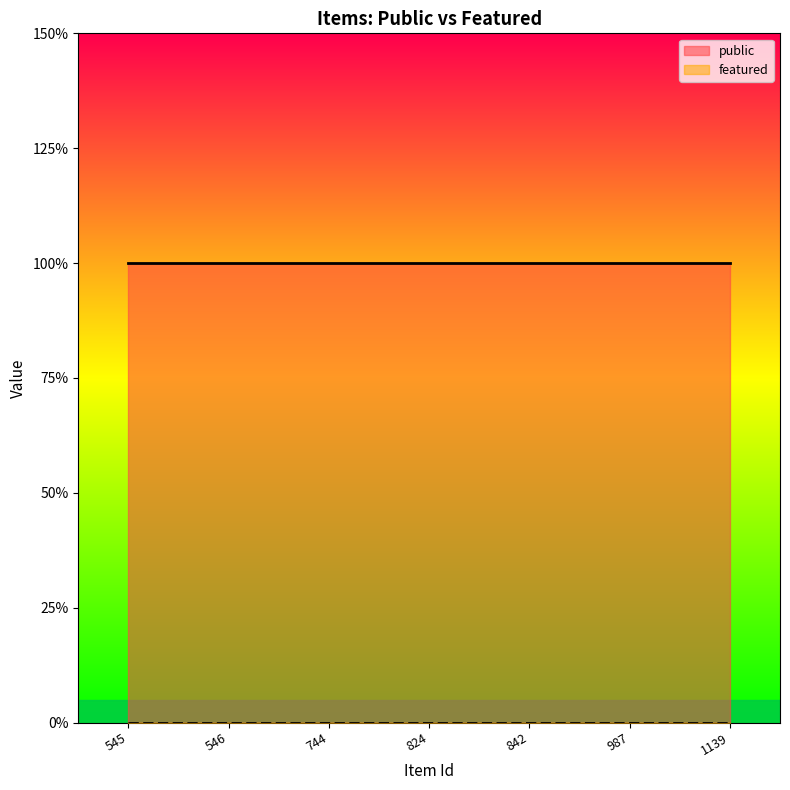

The value of public at 824 is 1. True or false?

True